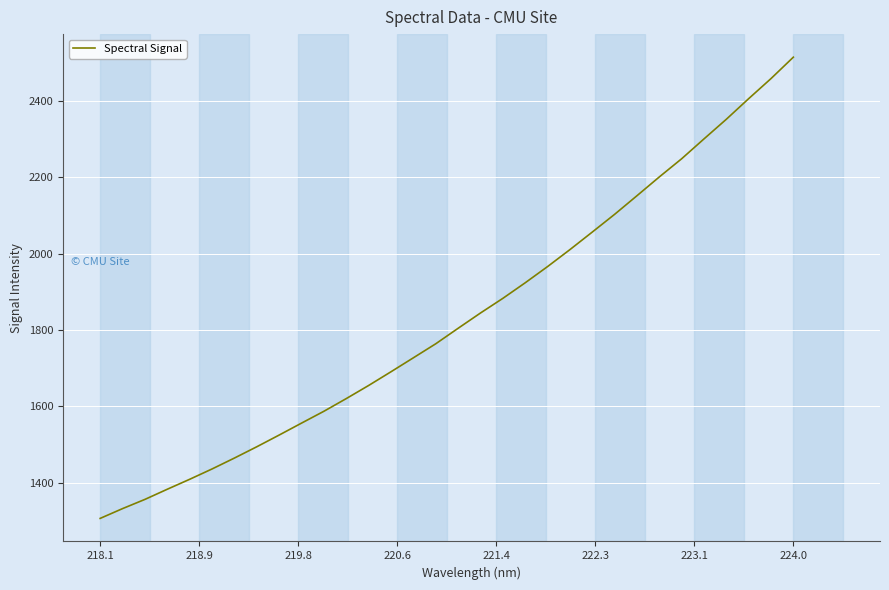

What is the maximum value shown in the chart?

2513.5